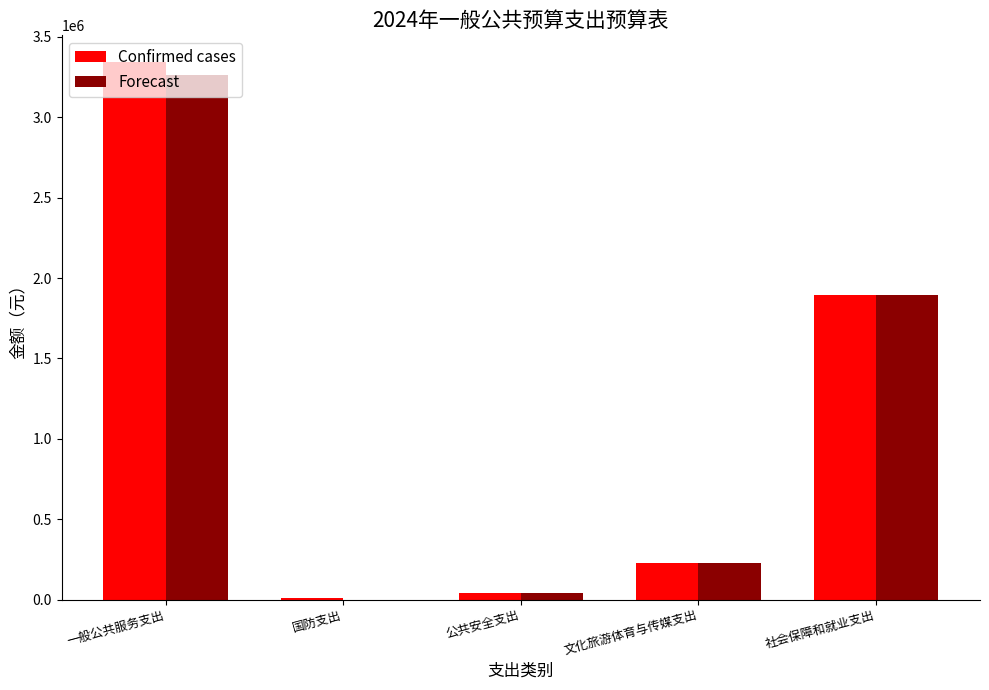

What is the total value across all series at 一般公共服务支出?

6603886.3